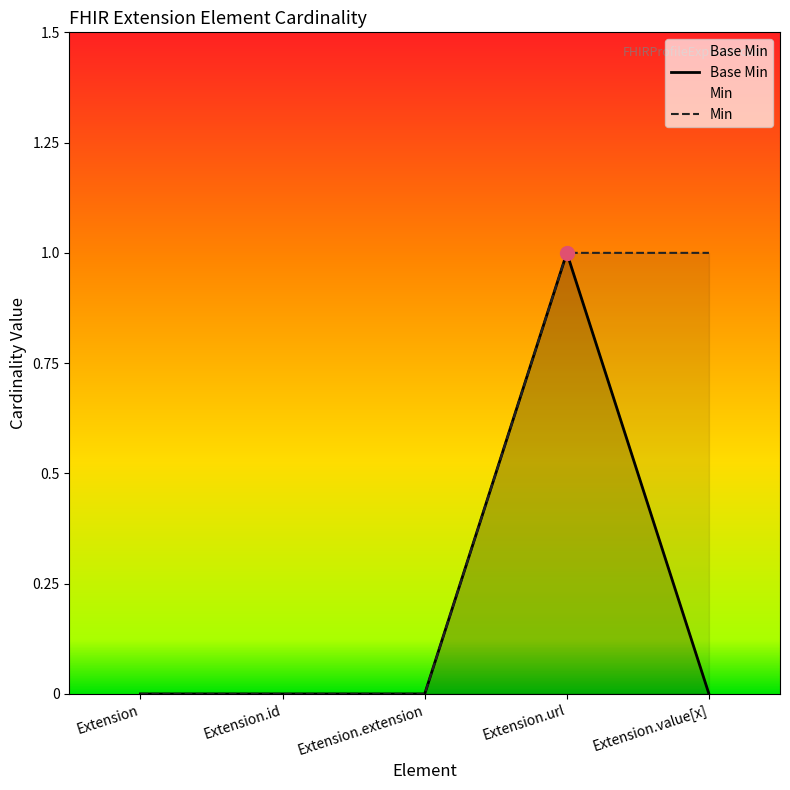

The chart shows a value of -1 at Extension.extension. True or false?

False